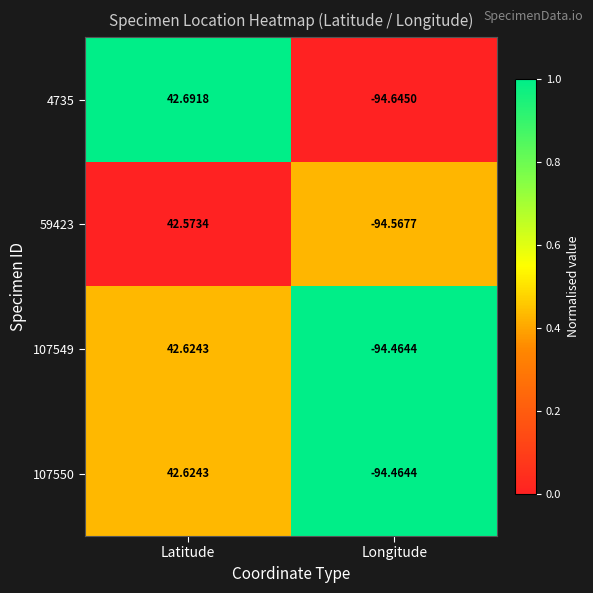

Where does the 4735 series first go above 42?

Latitude